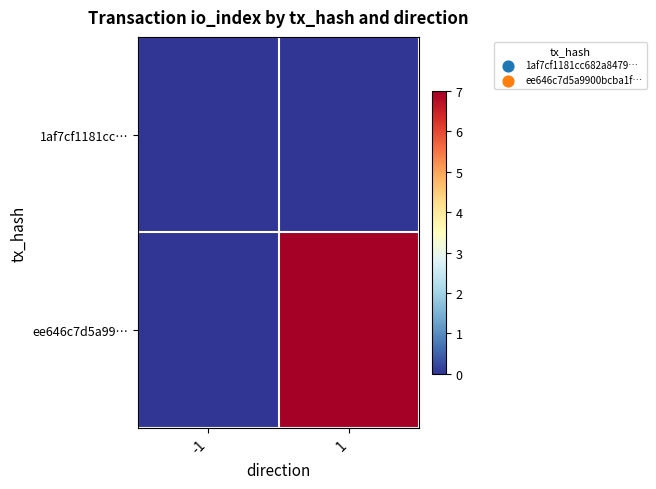

Which series has the largest total across all categories?

ee646c7d5a99…